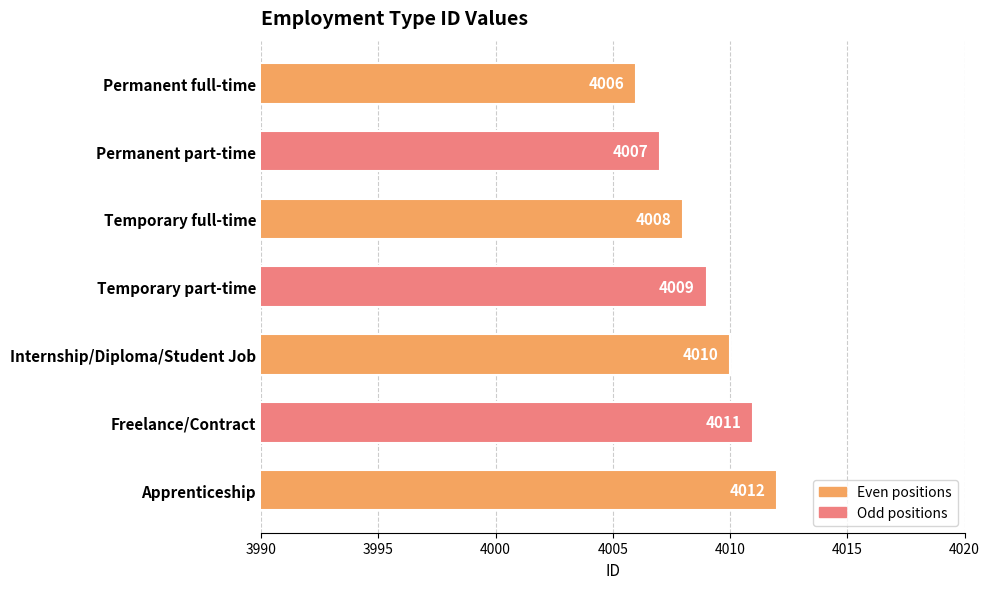

What is the maximum value shown in the chart?

4012